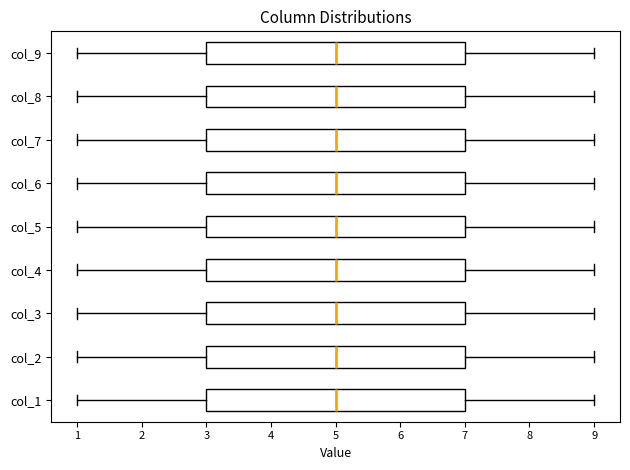

Reading bottom to top, read every box against the x-axis: the position of its median line, the range the box covers, and the ends of its whiskers. The values are not printed on the chart, so give them approximately, as read against the axis.

col_1: median 5, box 3 to 7, whiskers 1 to 9
col_2: median 5, box 3 to 7, whiskers 1 to 9
col_3: median 5, box 3 to 7, whiskers 1 to 9
col_4: median 5, box 3 to 7, whiskers 1 to 9
col_5: median 5, box 3 to 7, whiskers 1 to 9
col_6: median 5, box 3 to 7, whiskers 1 to 9
col_7: median 5, box 3 to 7, whiskers 1 to 9
col_8: median 5, box 3 to 7, whiskers 1 to 9
col_9: median 5, box 3 to 7, whiskers 1 to 9